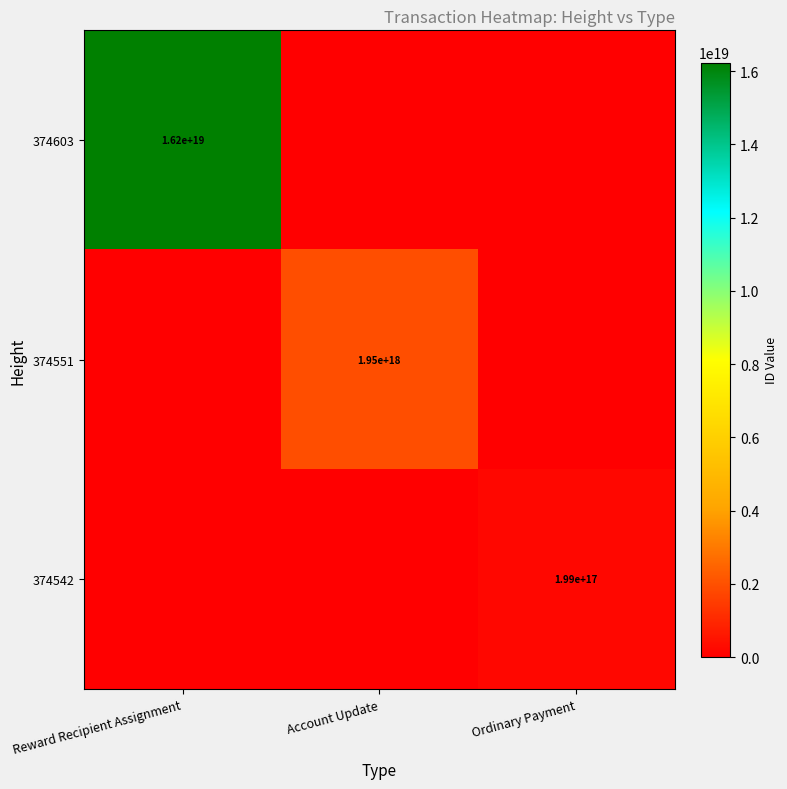

Is the value of 374551 at Account Update greater than the value of 374603 at Reward Recipient Assignment?

No